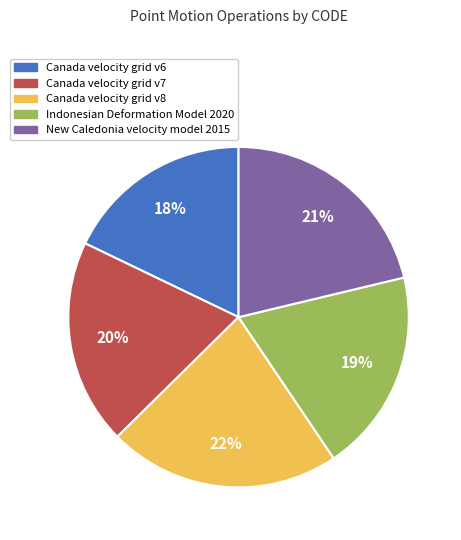

To the nearest percent, what is the average slice percentage?

20%